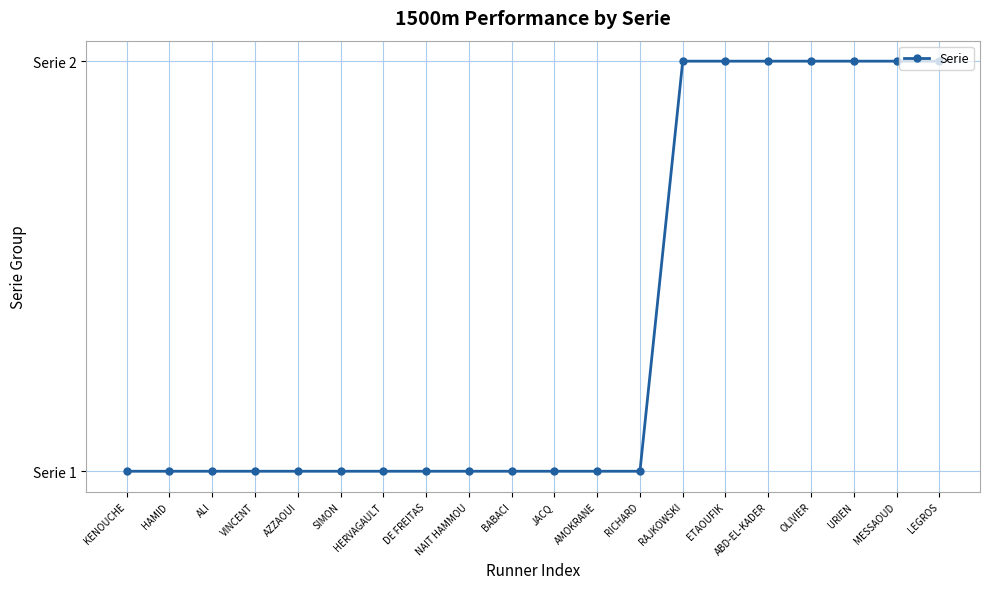

At which label is the value closest to 1?

KENOUCHE